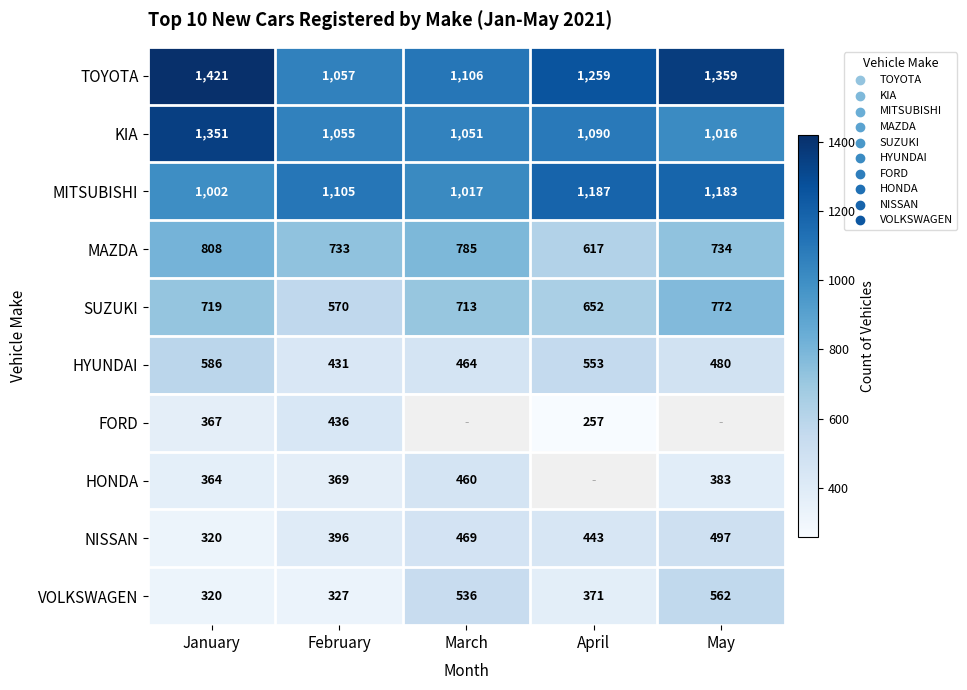

Is the value of FORD at February greater than the value of KIA at February?

No